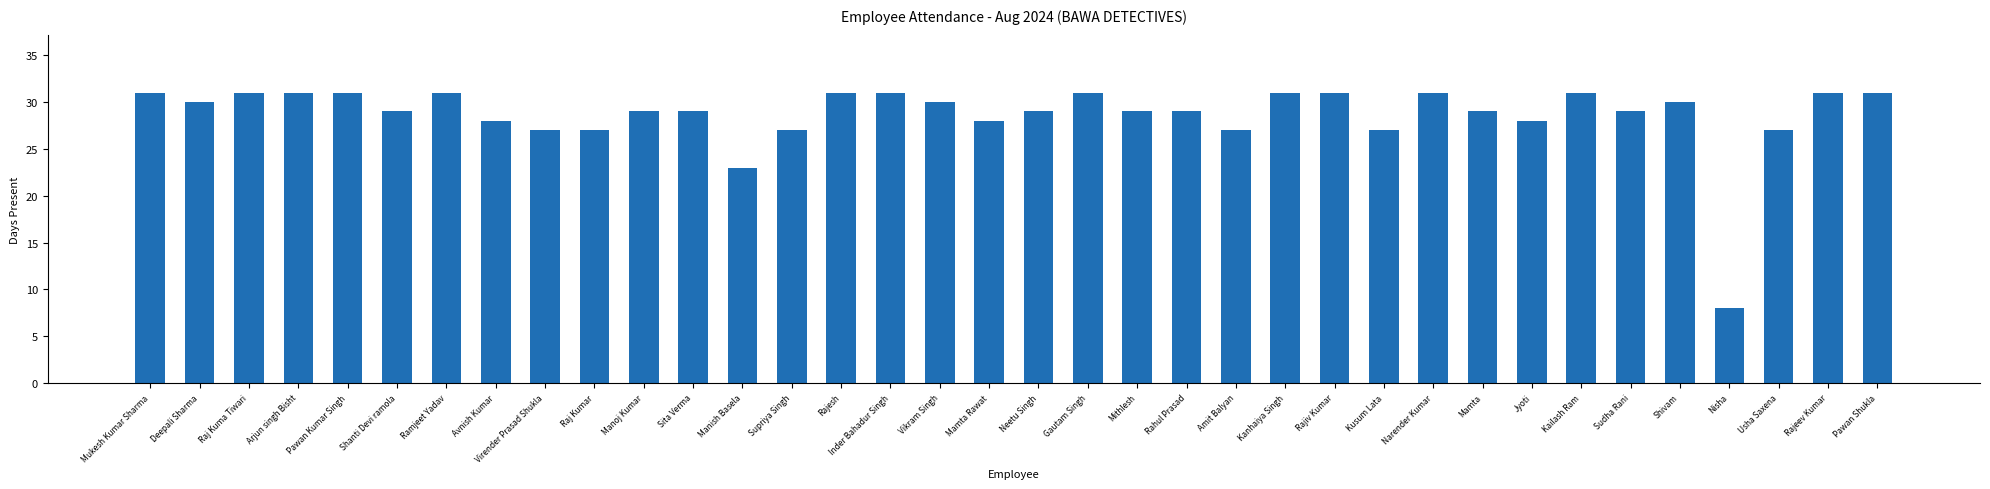

What is the maximum value shown in the chart?

31